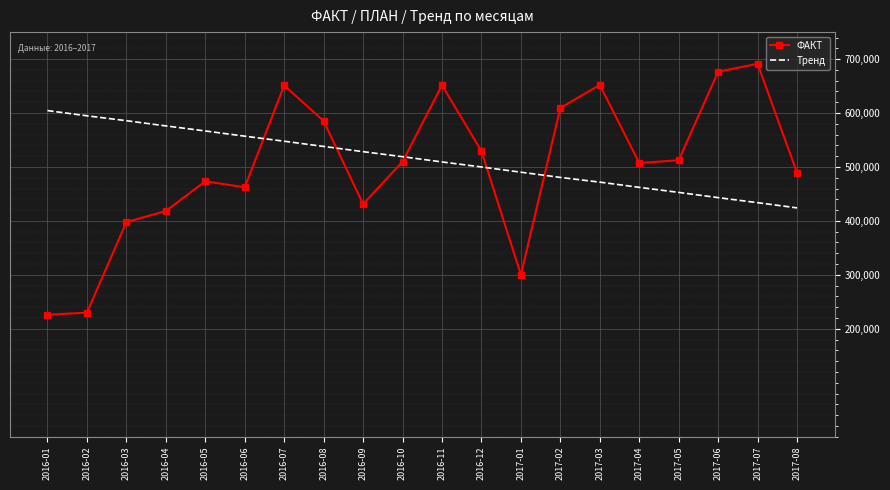

What is the approximate value of ФАКТ at 2016-03?

397816